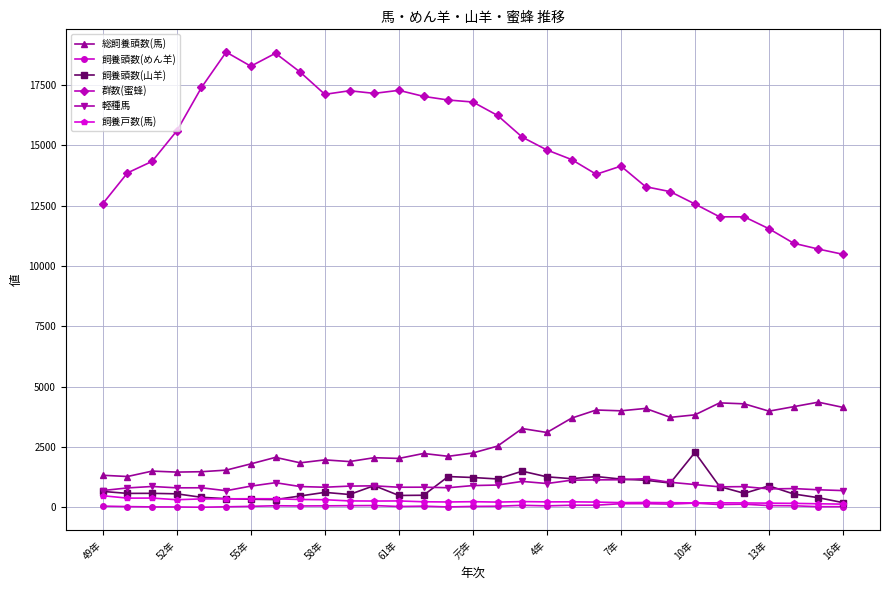

Which series has the largest range (max minus min)?

群数(蜜蜂)